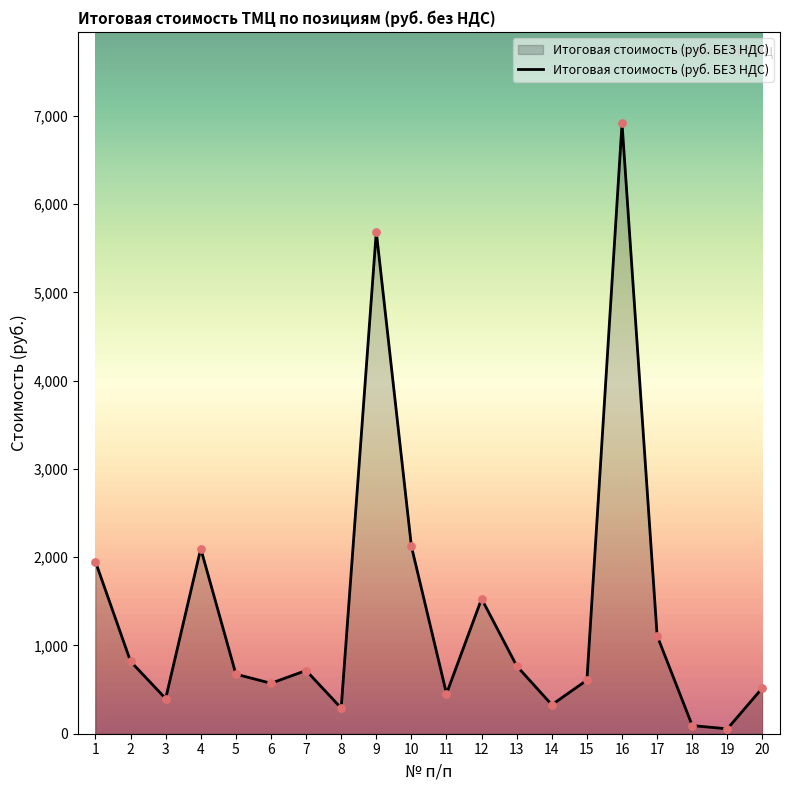

What is the change in value from 1 to 3?

-1551.7